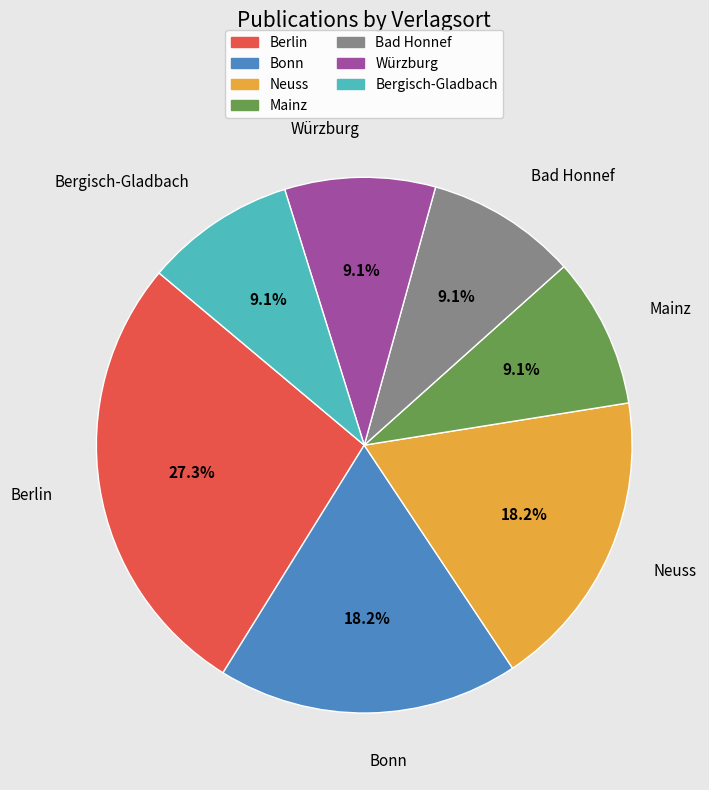

Does Bonn account for over 50% of the chart?

No